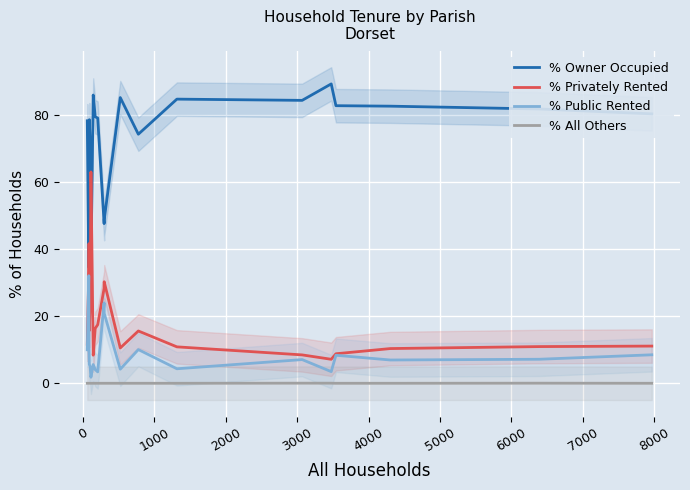

What is the maximum value for % Privately Rented?

63.1